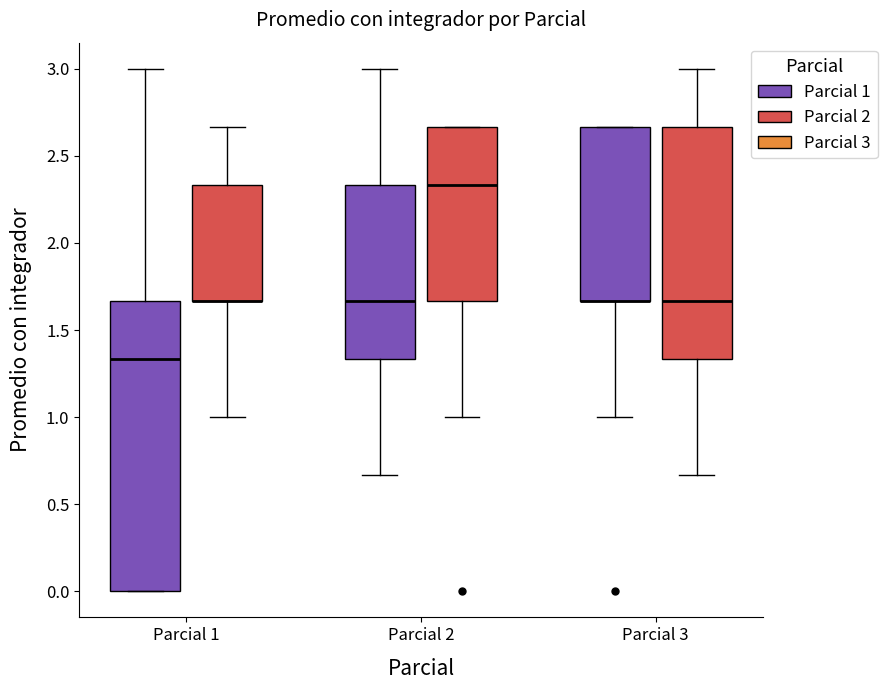

Where does the lower whisker of the box for Parcial 3 (Parcial 2) end on the y-axis? The values are not printed on the chart, so give them approximately, as read against the axis.

0.65